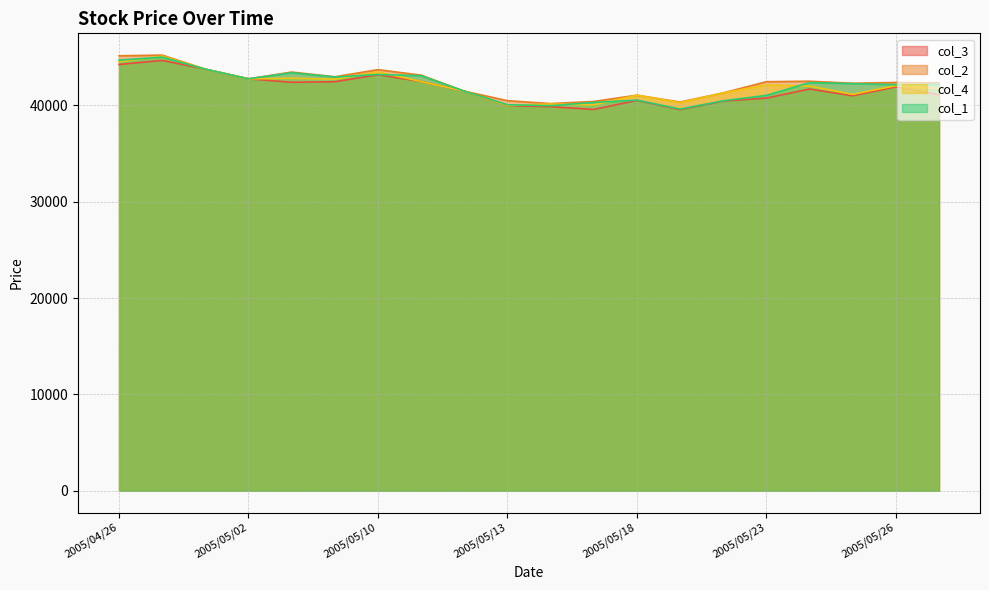

What is the value of the col_4 point at the 14th from the left?

40290